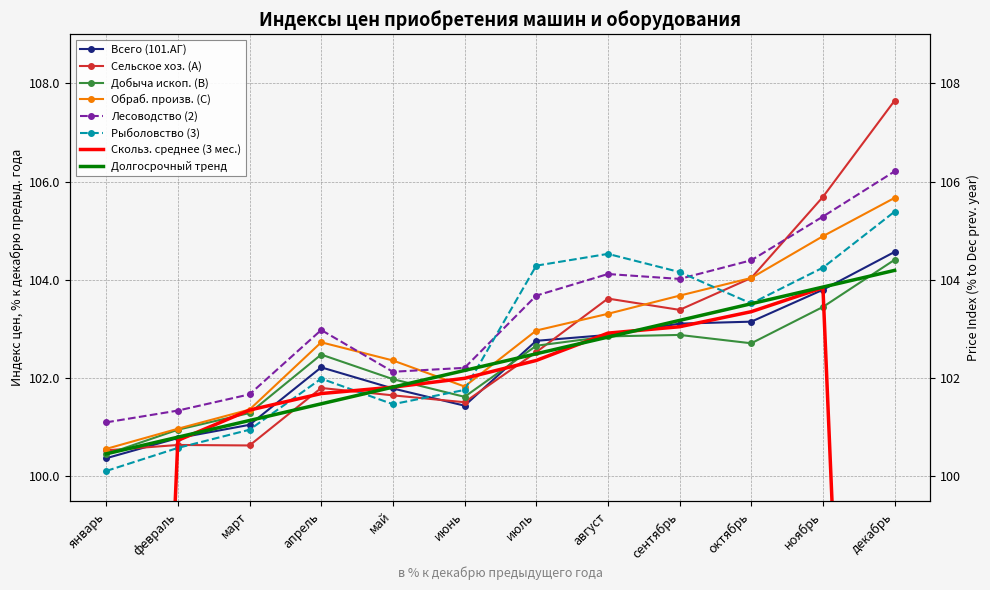

What is the difference between the maximum and minimum values in the Обраб. произв. (C) series?

5.1